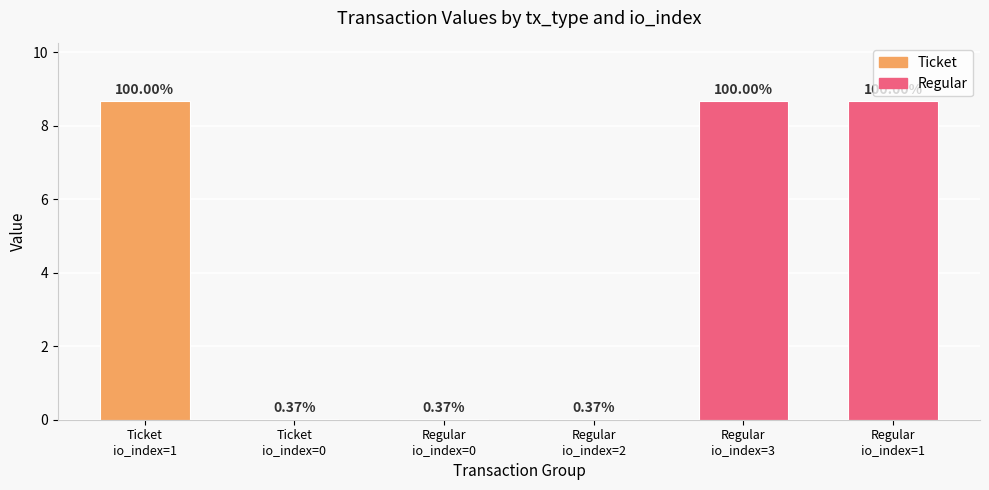

What is the difference between the maximum and second lowest values?

8.6